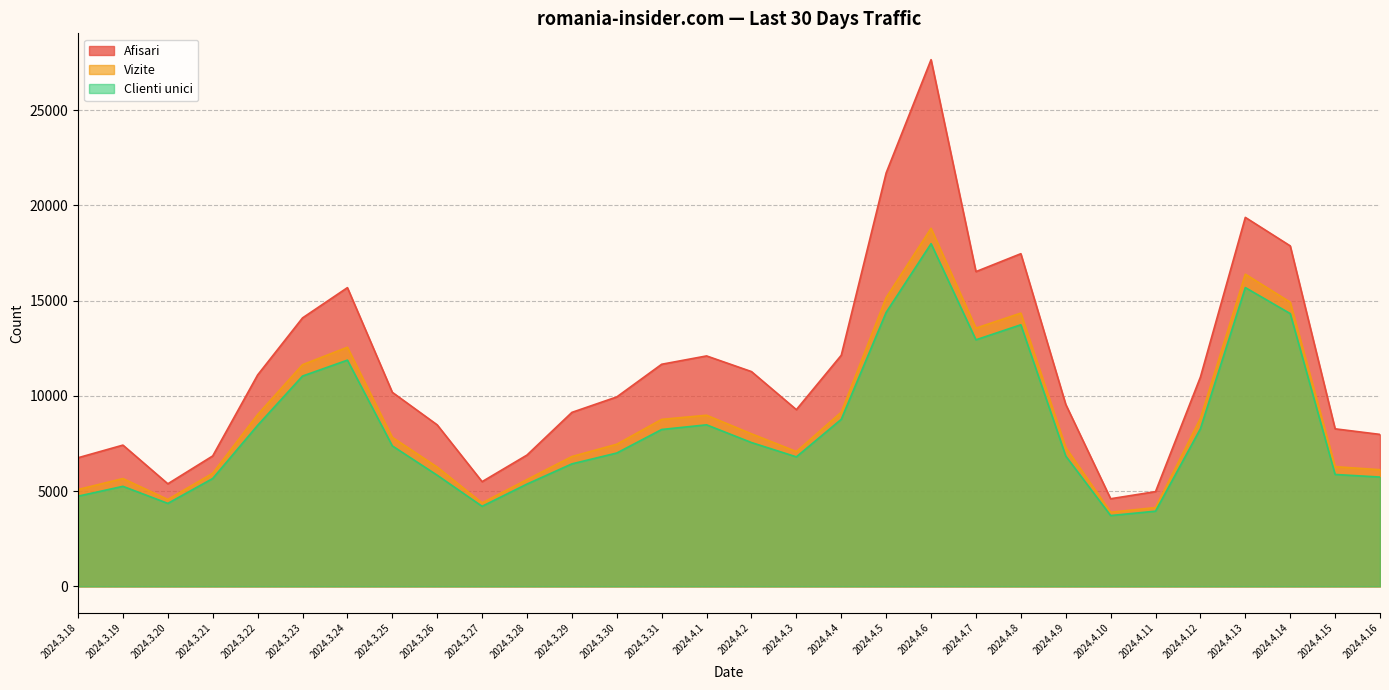

Does the chart have visible grid lines?

Yes